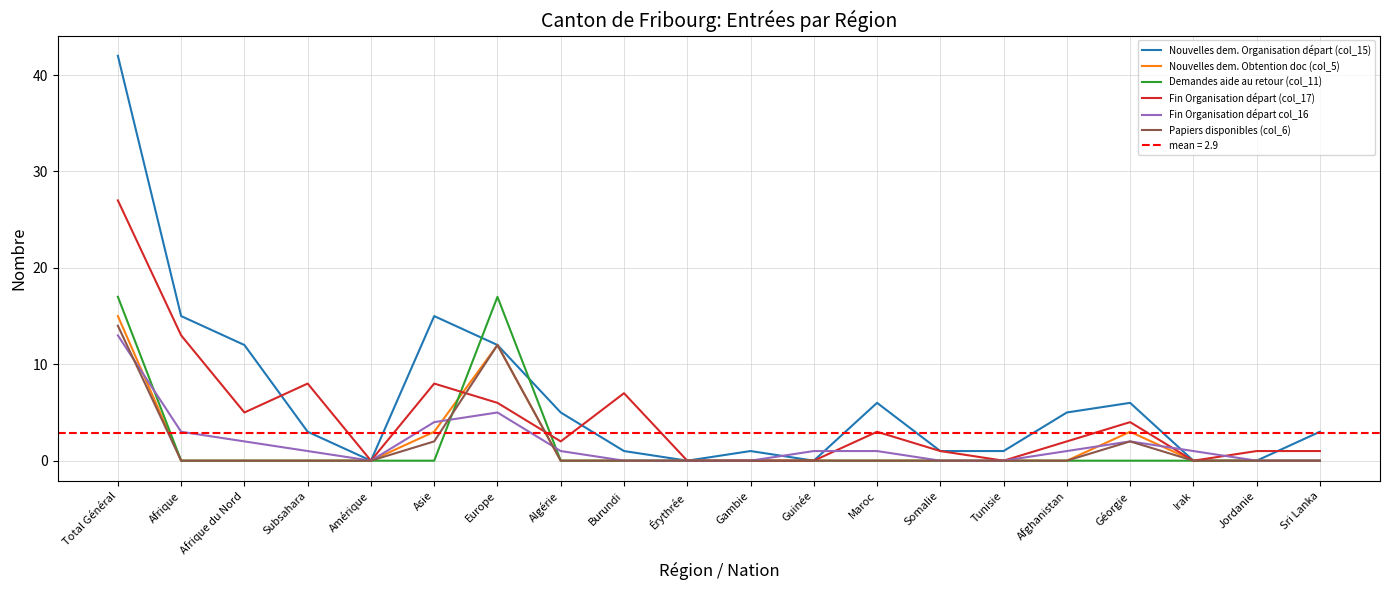

Does the chart display data point markers on the line(s)?

No